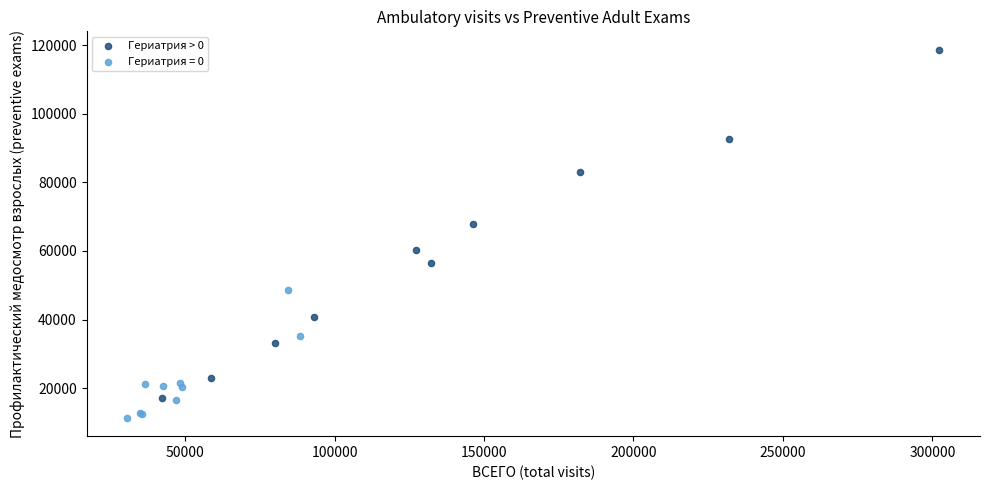

Which series contains the lowest Y value?

Гериатрия = 0